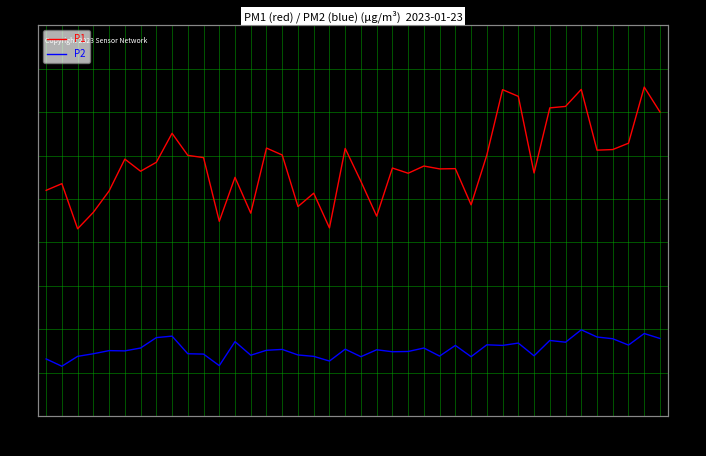

What is the sum of all P2 values?

908.6